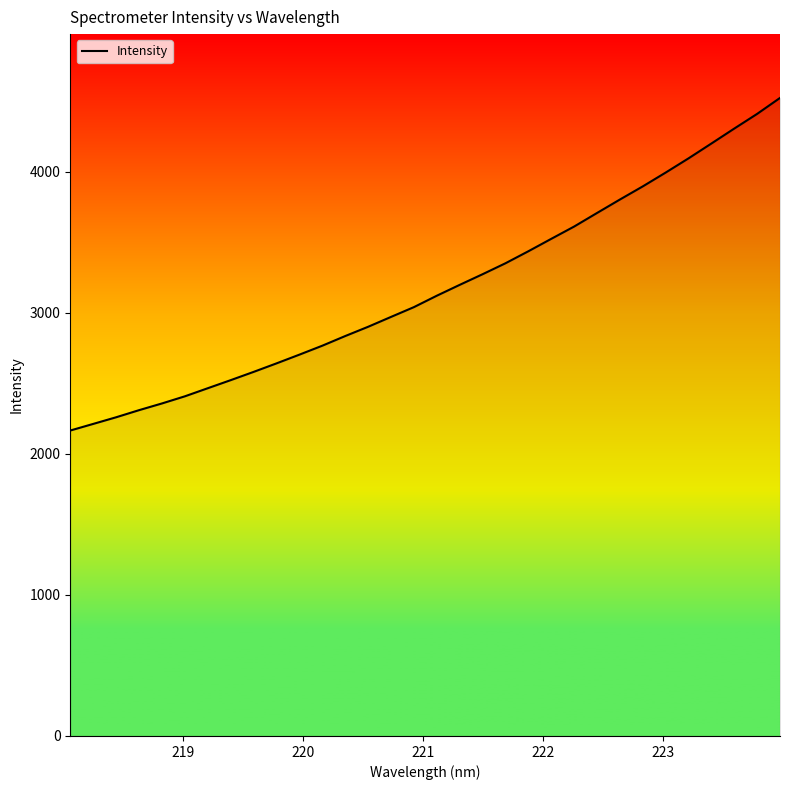

What is the difference between the maximum and minimum values?

2357.5